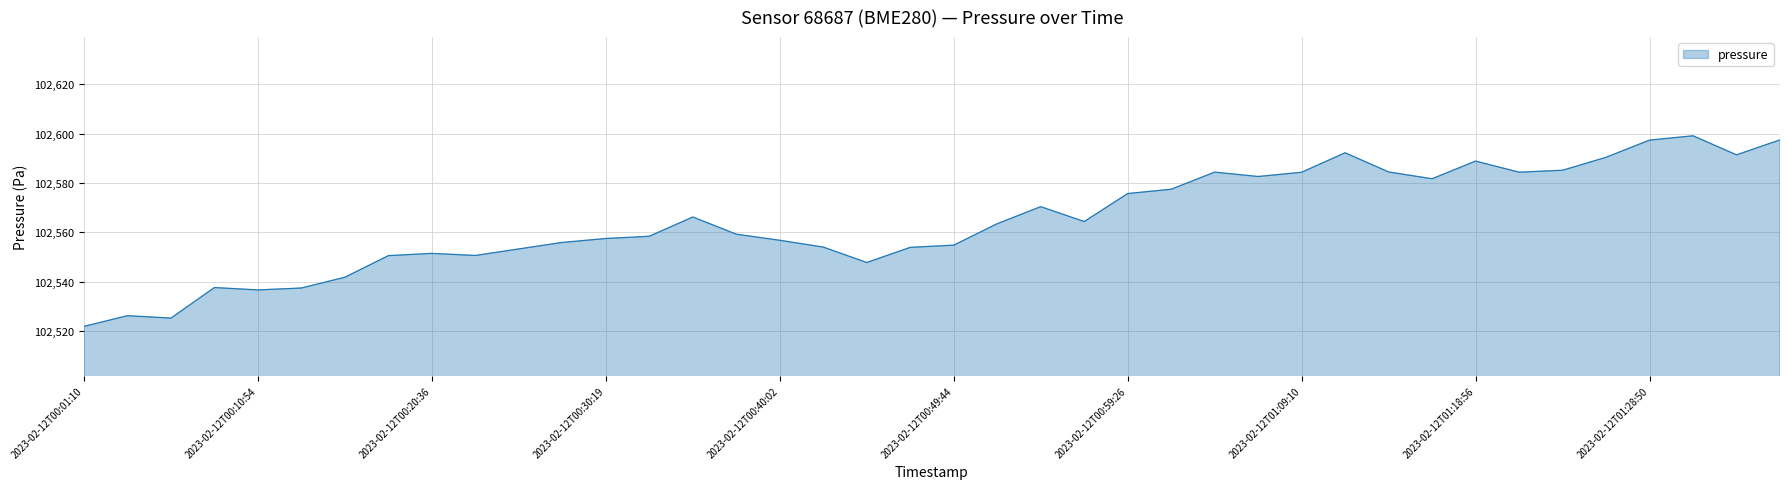

What is the greatest value displayed?

102599.2